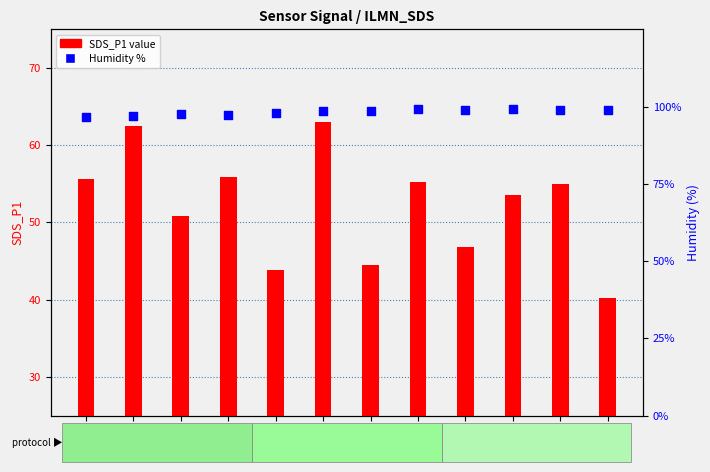

Is the value of Humidity at 00:02 greater than the value of SDS_P1 at 00:05?

Yes